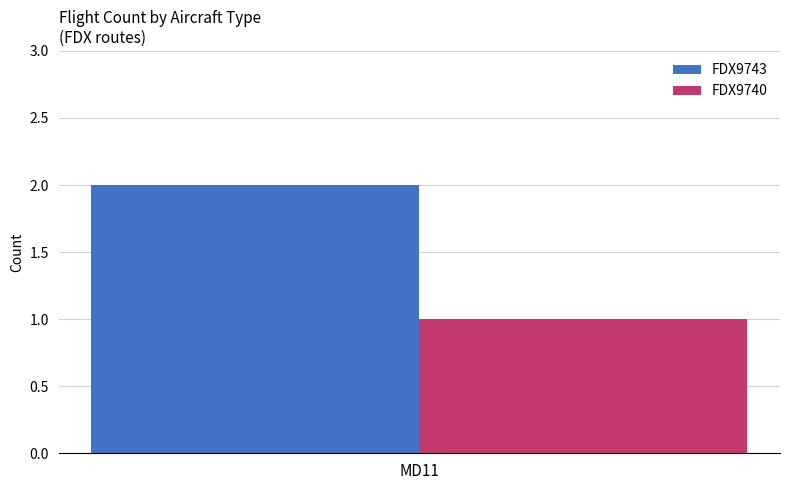

True or false: FDX9743 has a value of 2 at MD11.

True